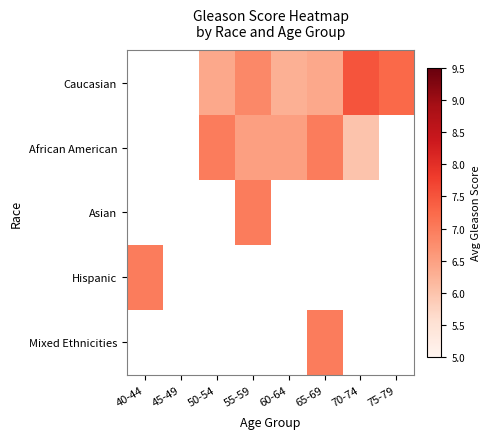

How many positive values does the Asian series have?

1